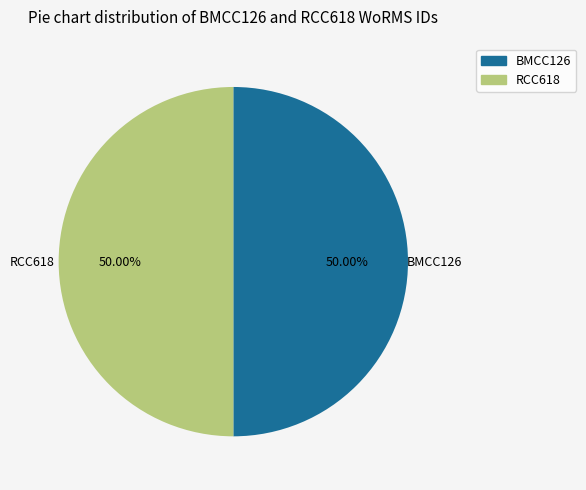

Combined, do RCC618 and BMCC126 account for over 50%?

Yes